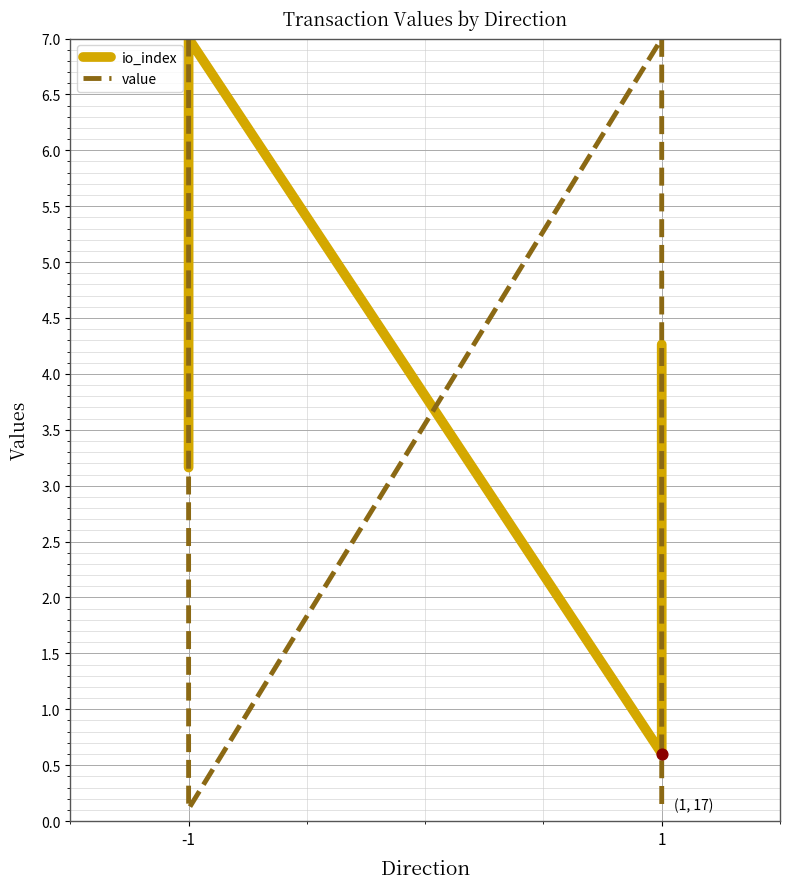

At which category is the sum across all series the highest?

-1